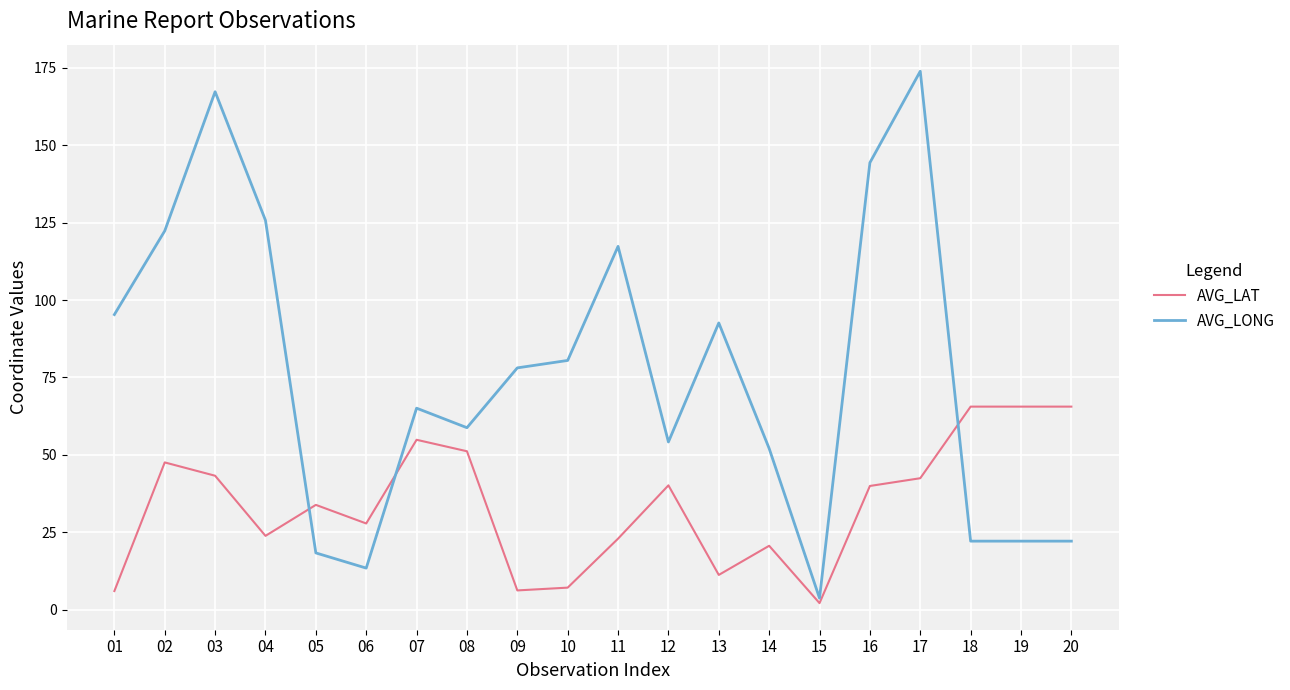

Rank the series at 14 from lowest to highest value.

AVG_LAT, AVG_LONG